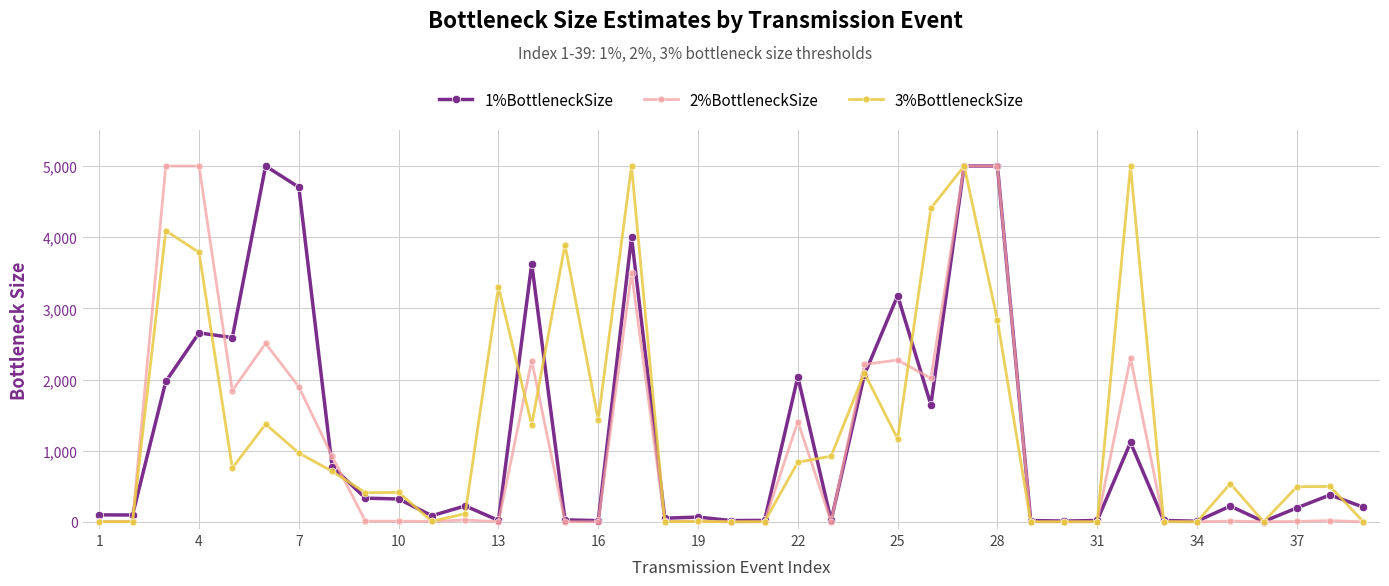

At how many categories does at least one series exceed 1895?

16